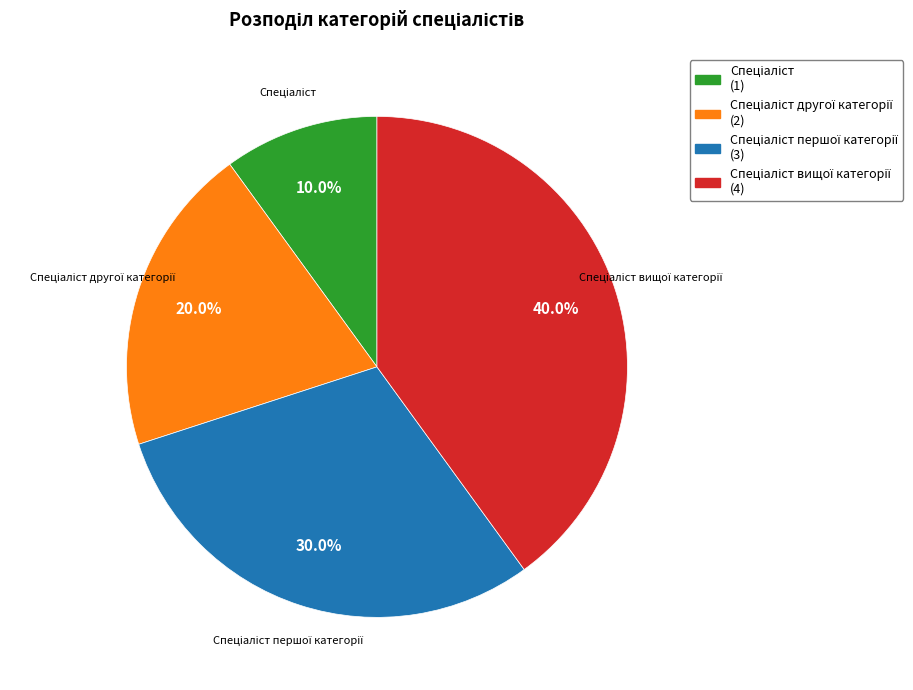

Count the number of slices in the pie.

4